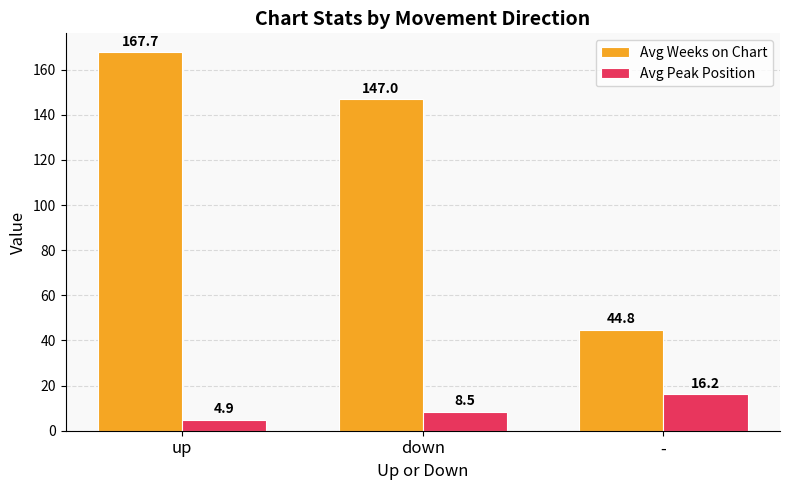

The Avg Peak Position series shows 16.2 at -. True or false?

True